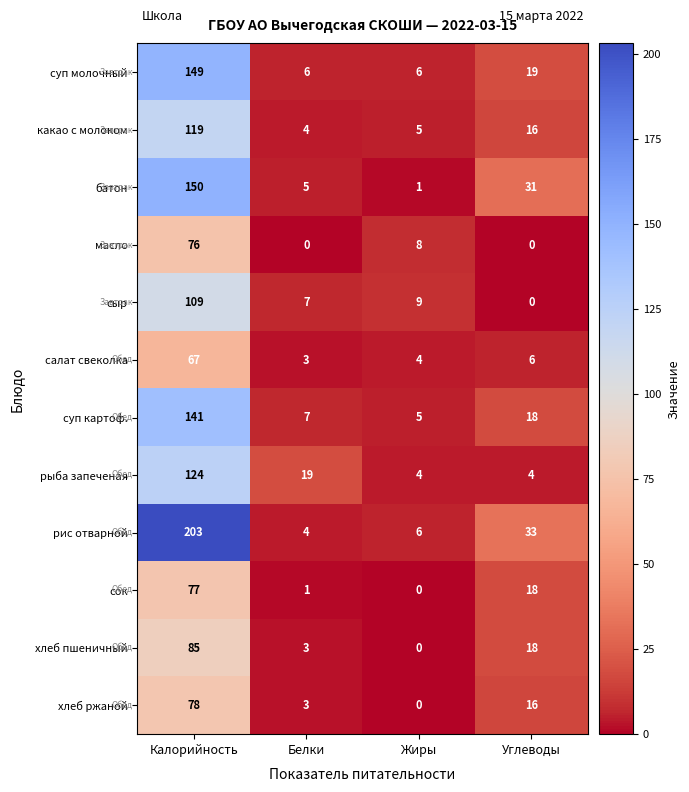

Which series has the widest spread of values?

рис отварной